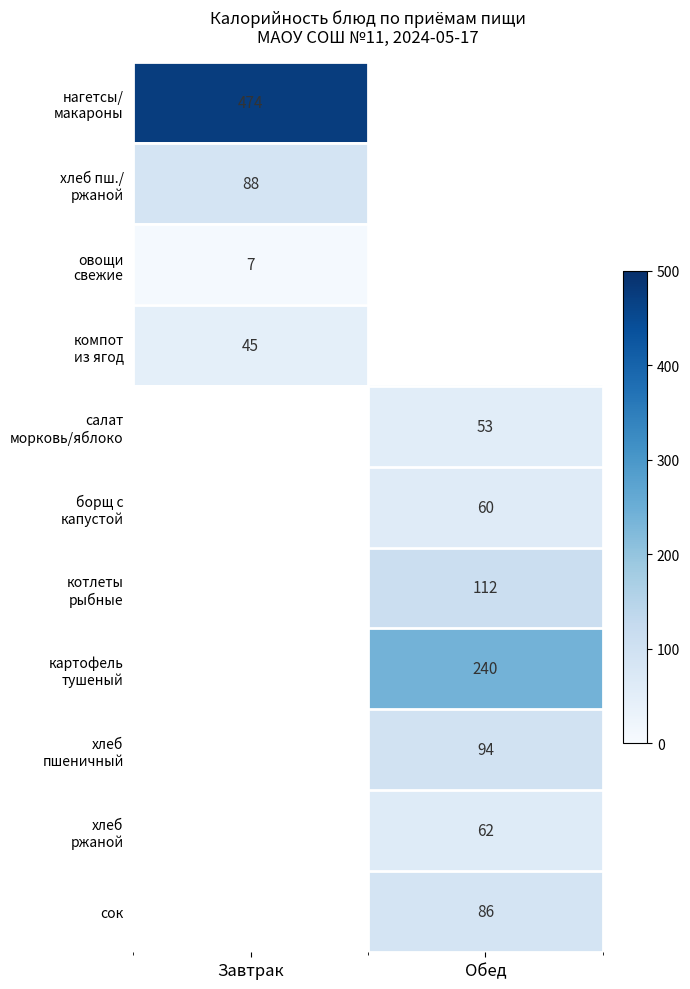

The сок series shows 119 at Обед. True or false?

False